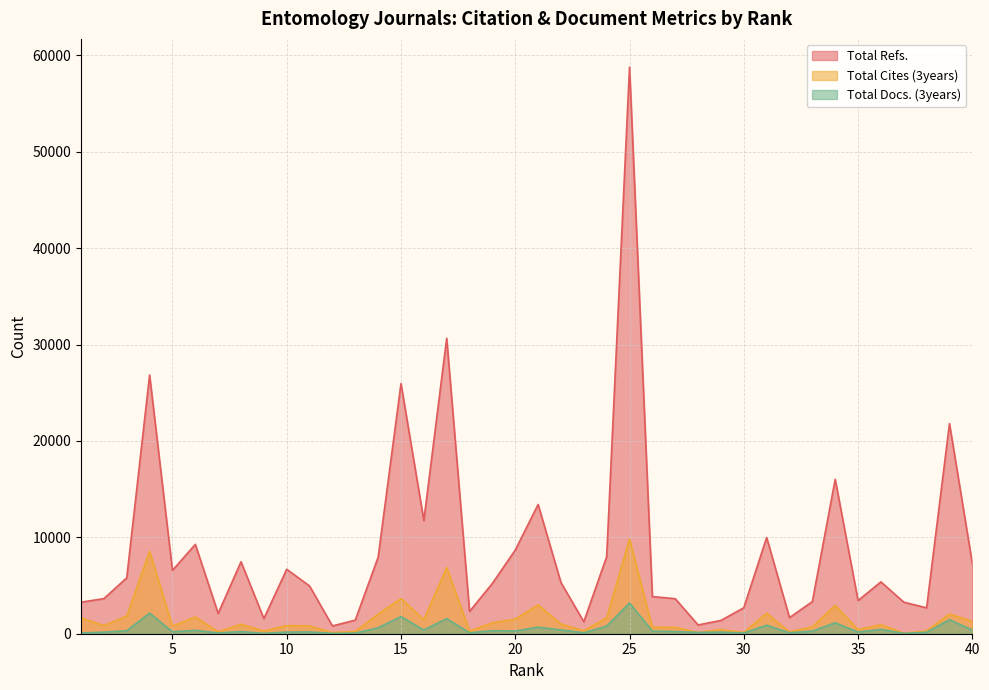

What is the difference between the maximum and minimum values in the Total Refs. series?

57958